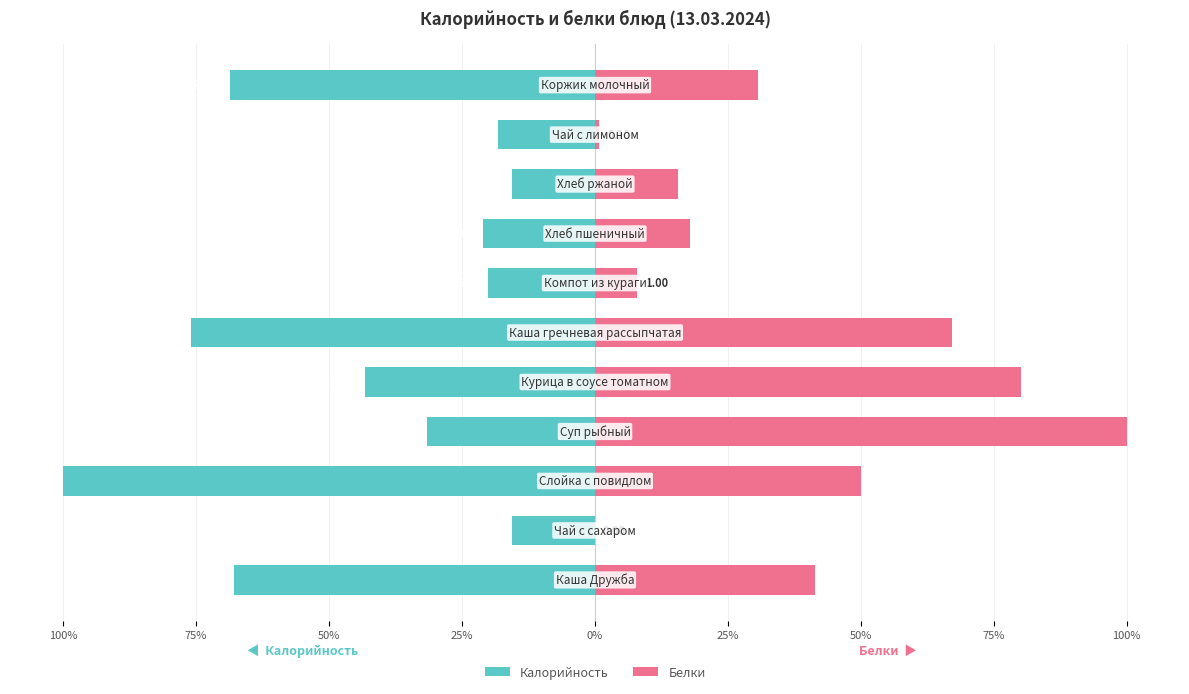

Which series has the largest range (max minus min)?

Белки